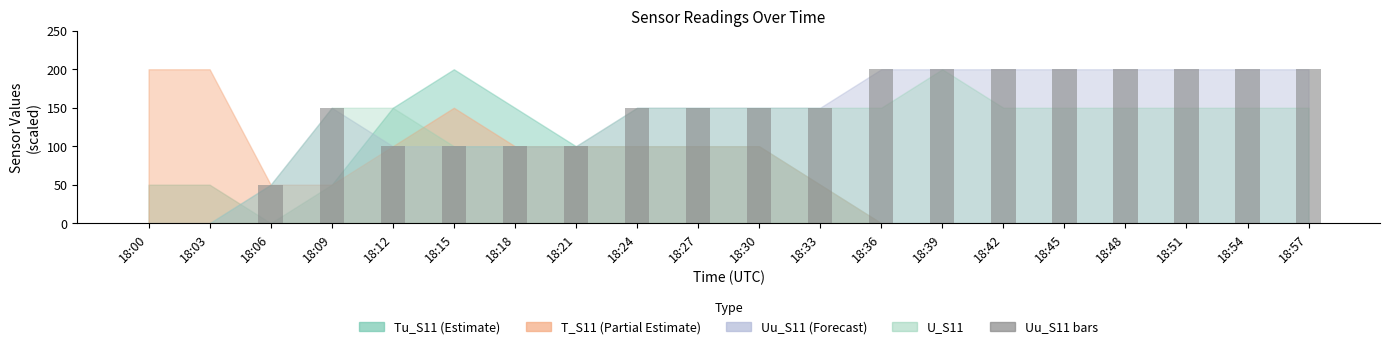

True or false: the data shows 200.0 at 18:48.

True